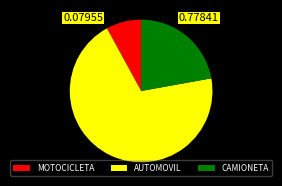

What is the largest slice in the pie chart?

AUTOMOVIL